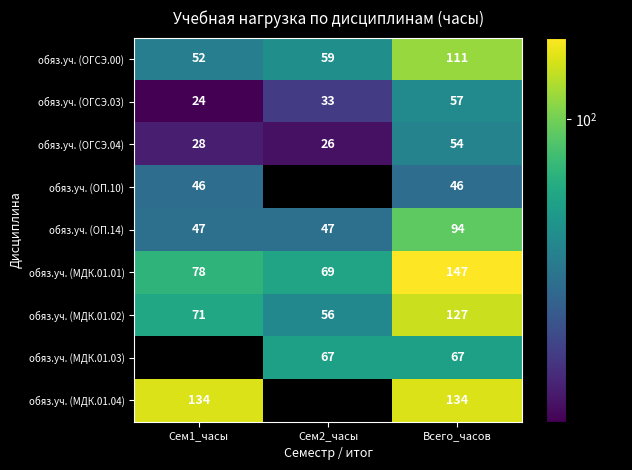

The value of обяз.уч. (ОП.14) at Сем1_часы is 47. True or false?

True